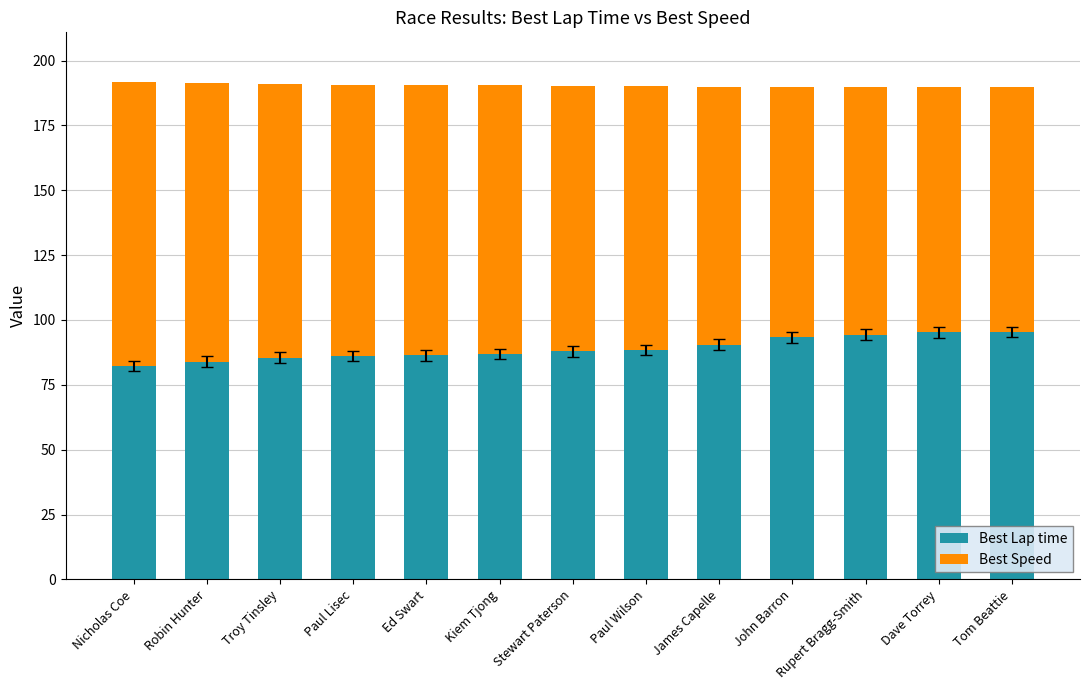

How many bars are there in total?

13